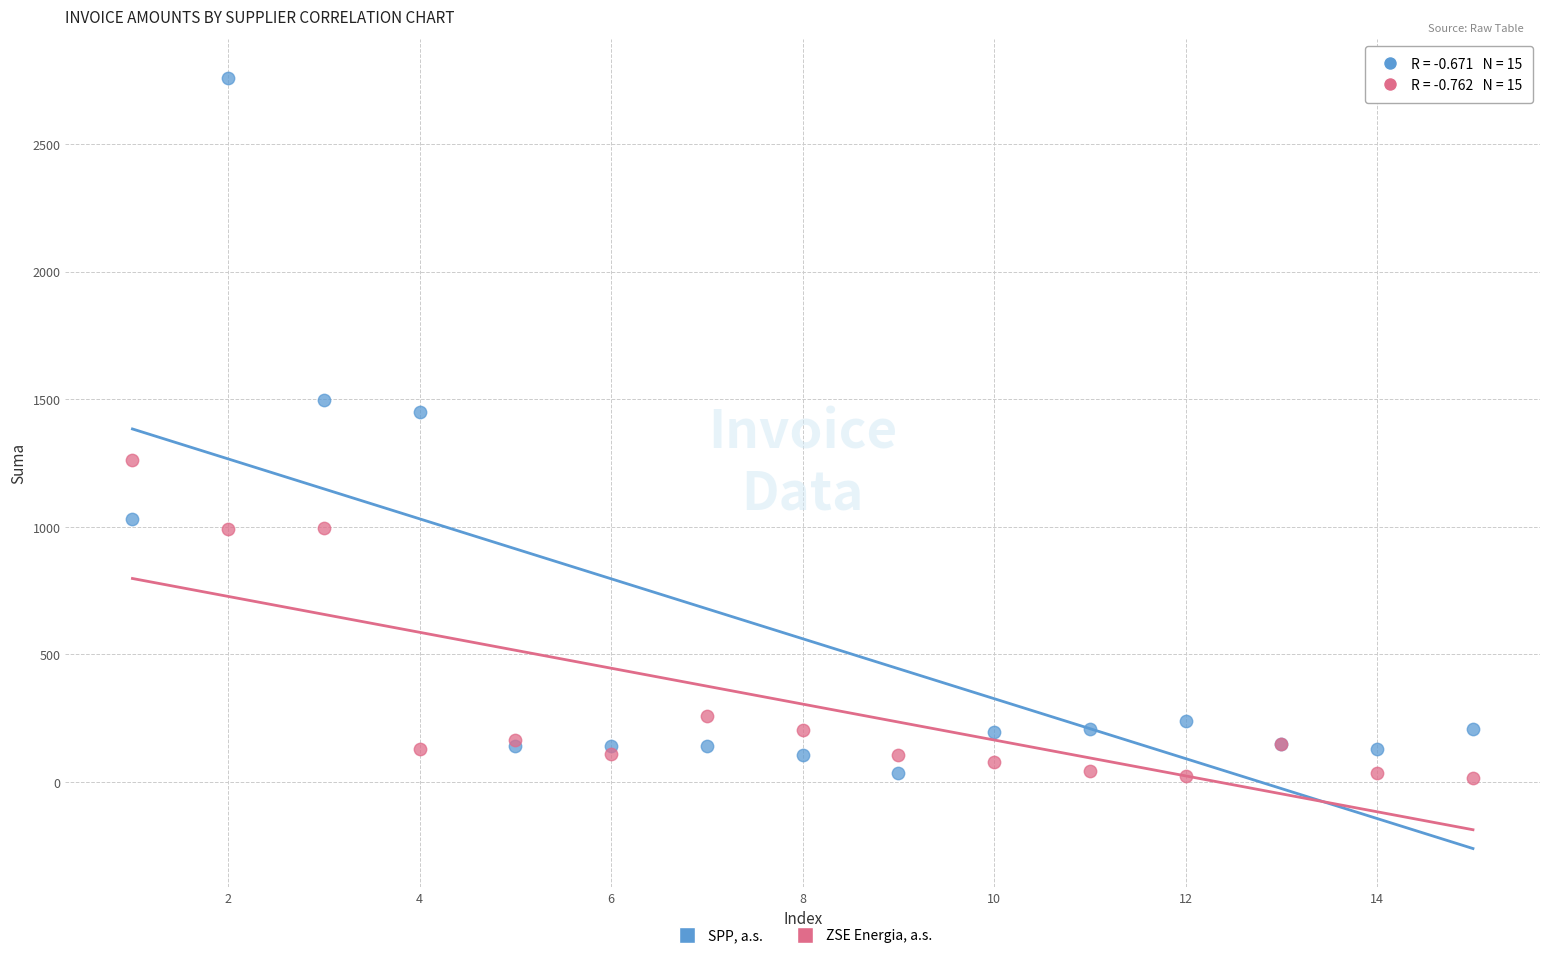

Which series has the largest Y range (max minus min)?

SPP, a.s.